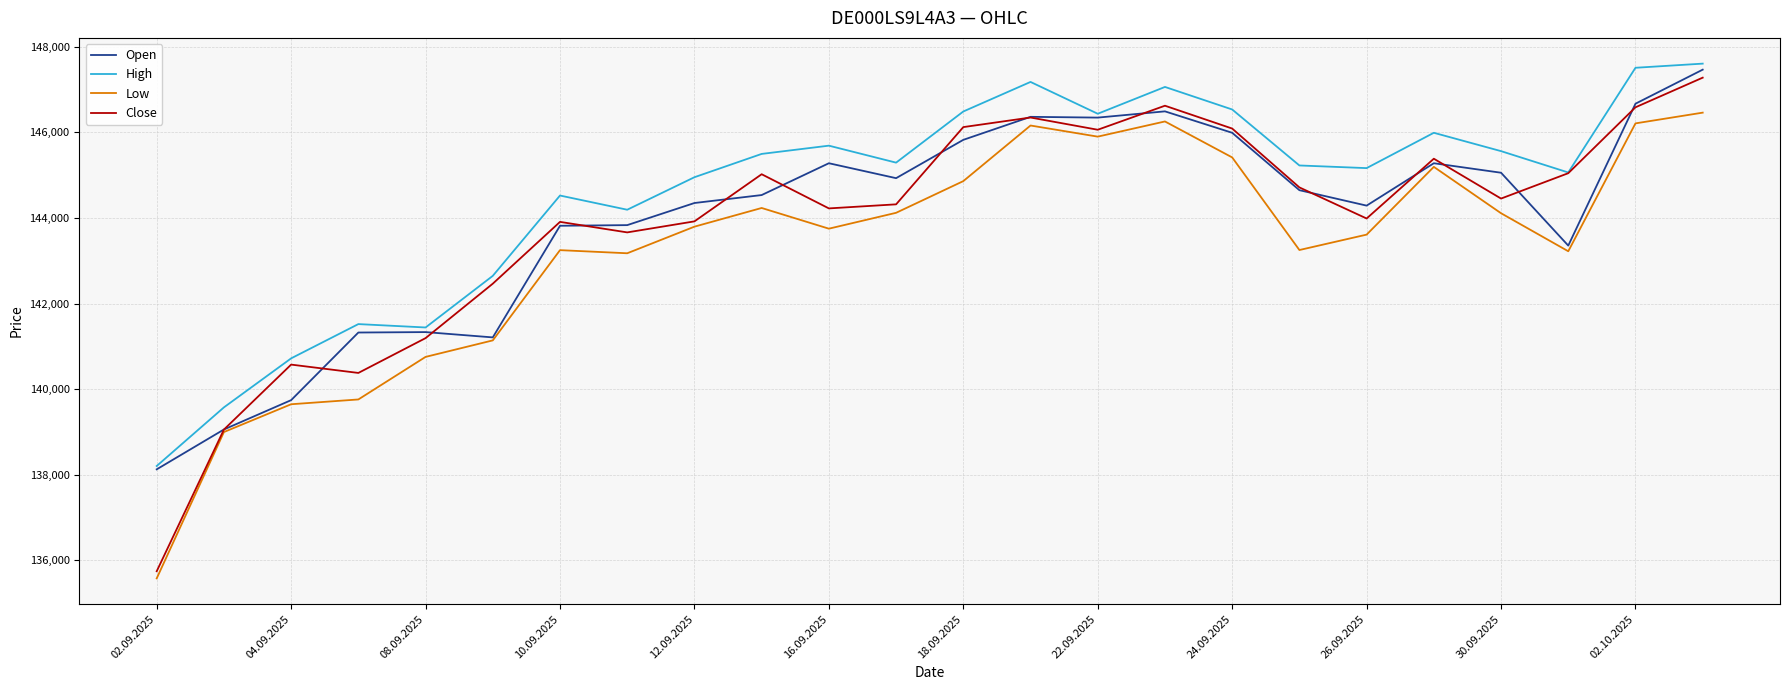

What is the minimum value shown in the chart?

135573